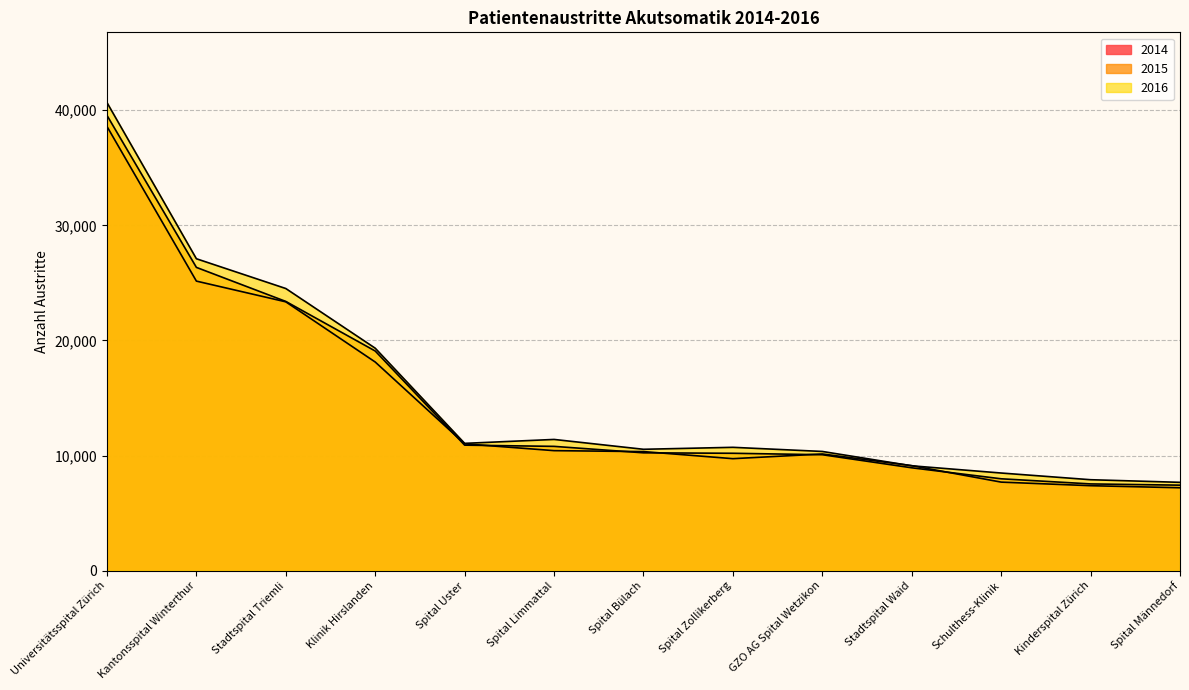

Which label corresponds to the smallest value in the chart?

Spital Männedorf